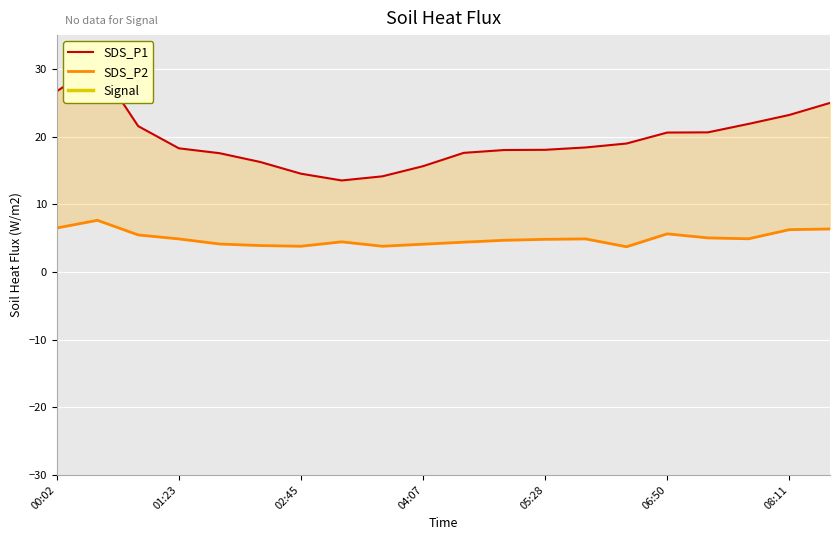

Where is the first local minimum for SDS_P1?

7